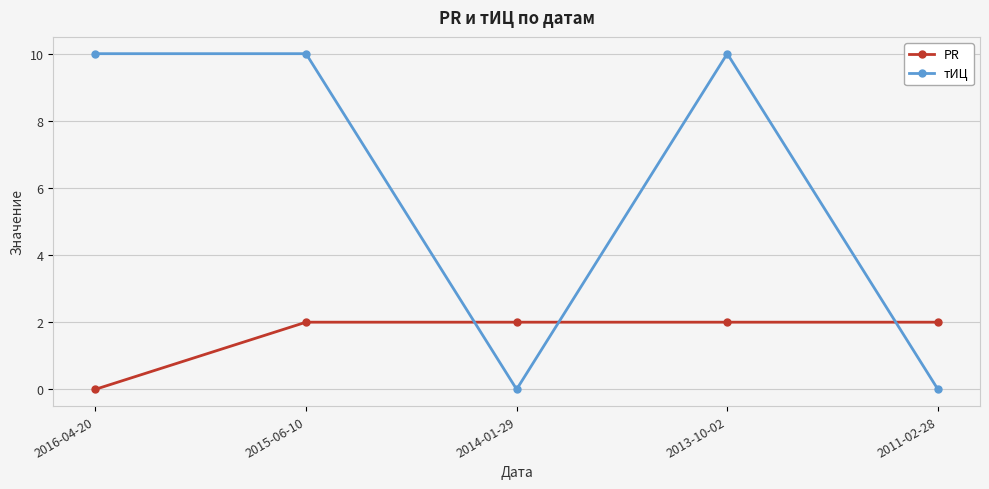

What is the approximate value of тИЦ at 2016-04-20?

10